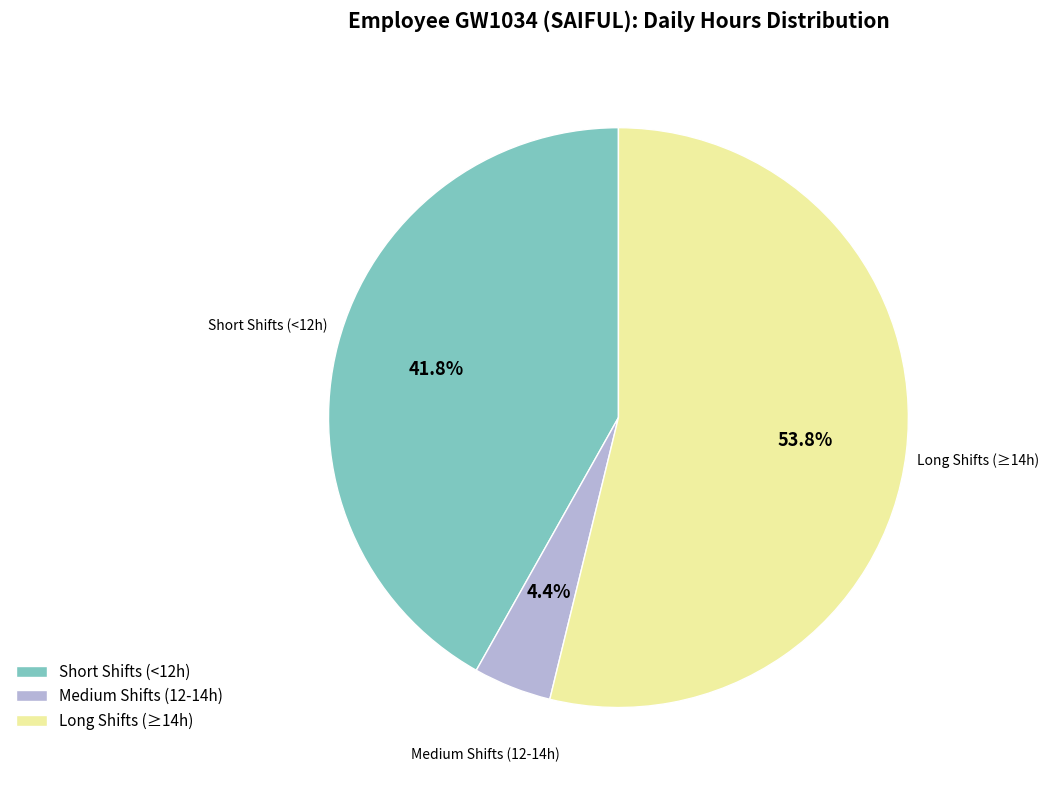

What is the total percentage of Long Shifts (≥14h) and Medium Shifts (12-14h)?

58.2%